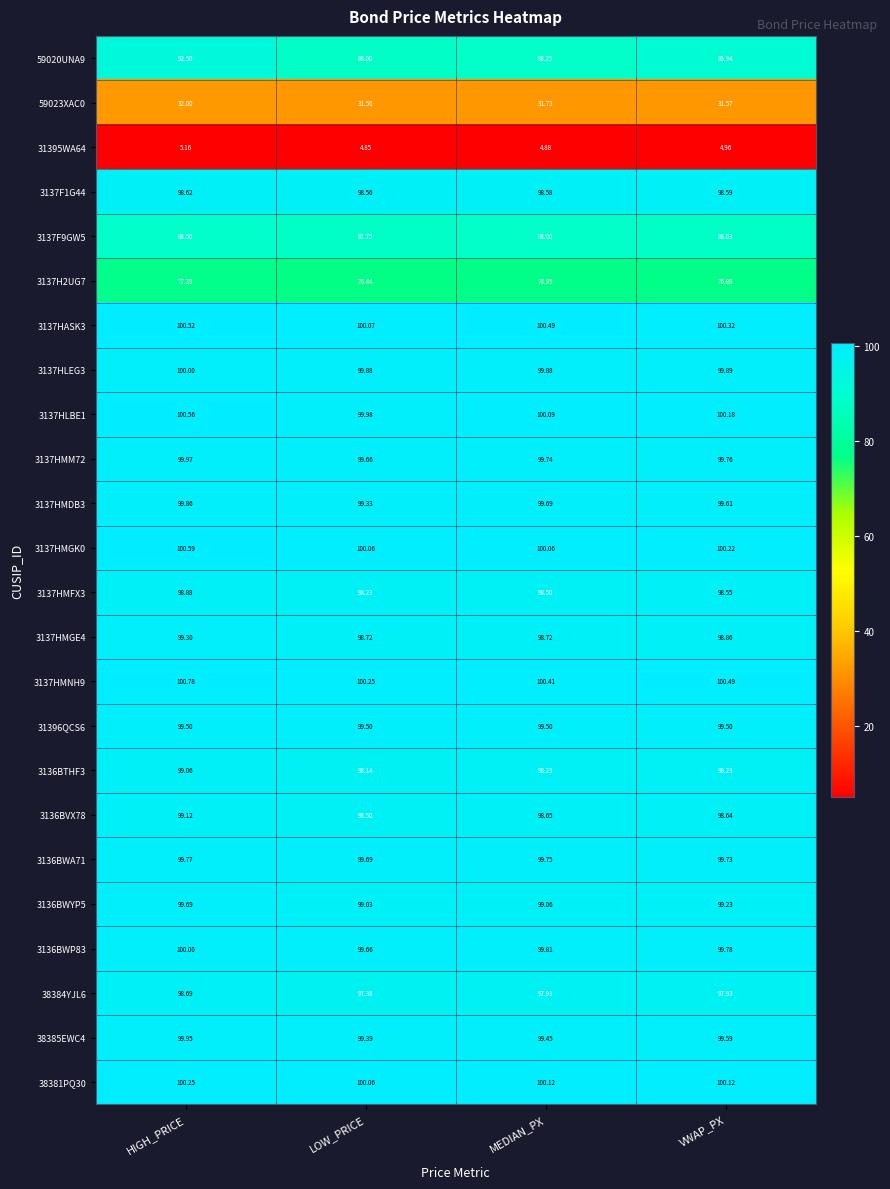

What is the total value across all series at MEDIAN_PX?

2178.5